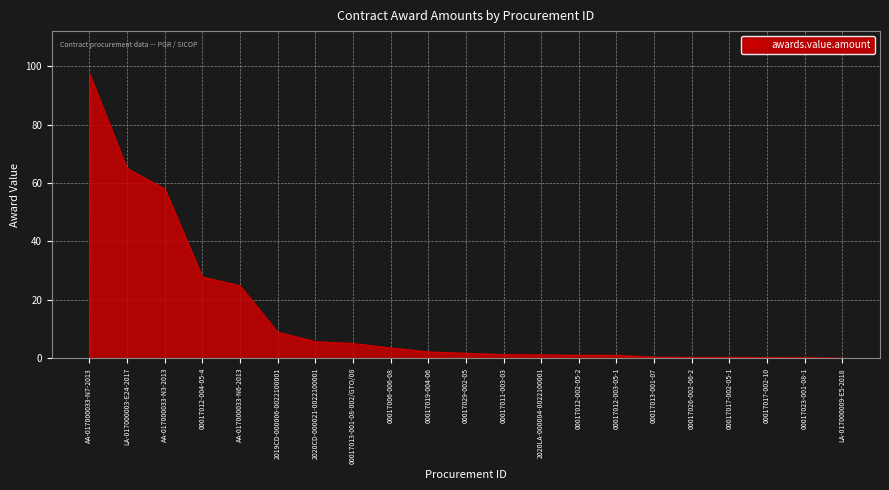

What is the ratio of the value at AA-017000033-N6-2013 to the value at AA-017000033-N3-2013?

0.4